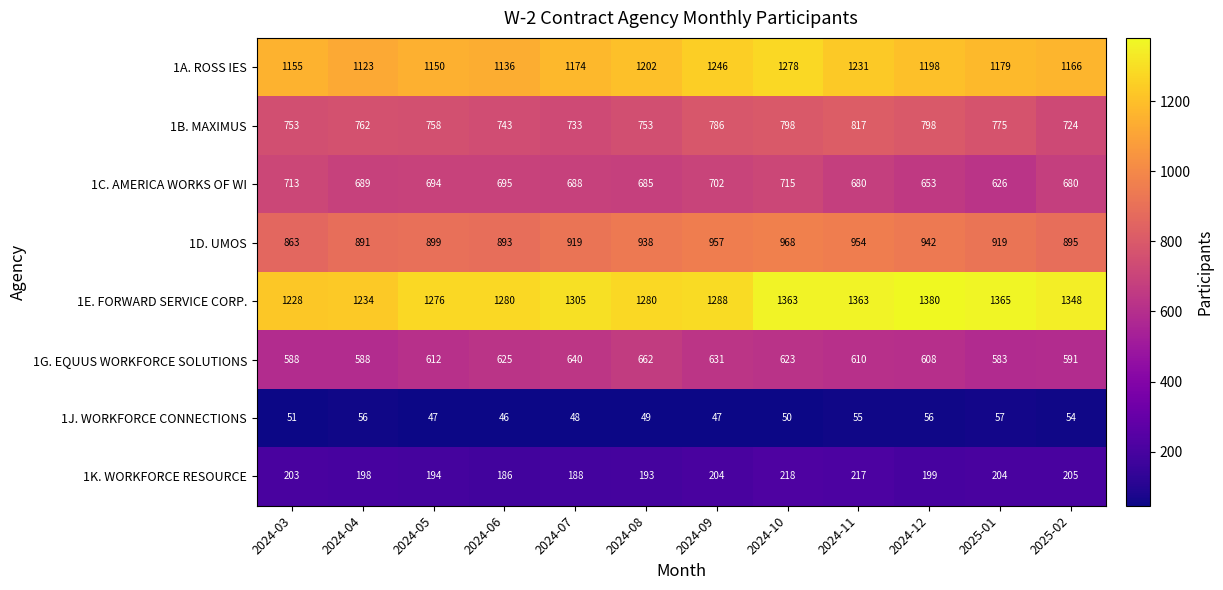

True or false: 1D. UMOS has a value of 938 at 2024-08.

True